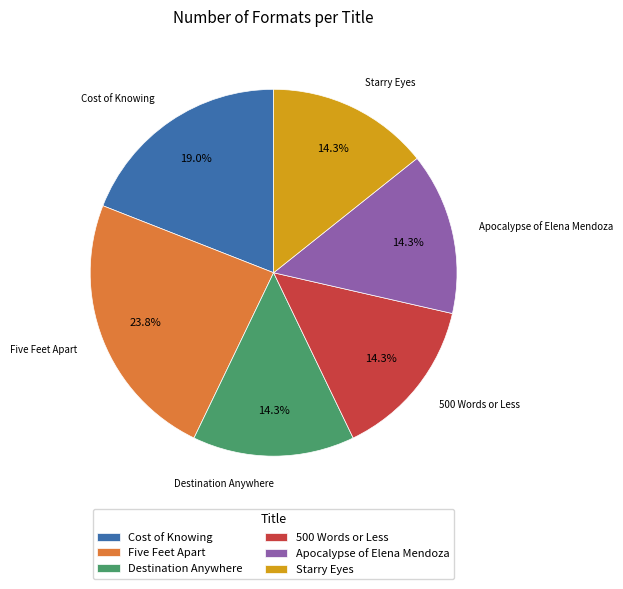

Do Five Feet Apart and Apocalypse of Elena Mendoza together represent more than half of the pie?

No